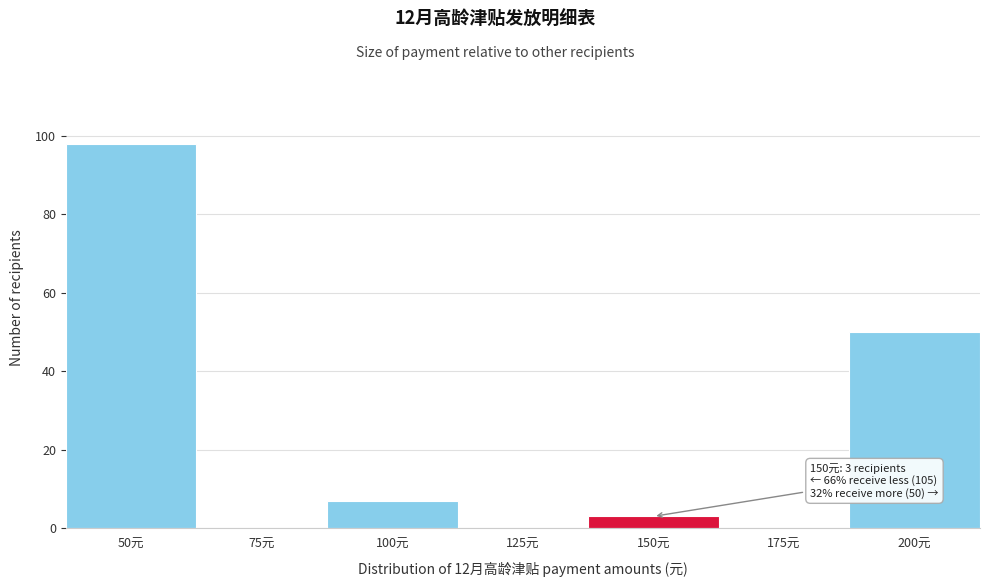

Reading left to right, what are all the values shown in this chart?

50元=98	75元=0	100元=7	125元=0	150元=3	175元=0	200元=50